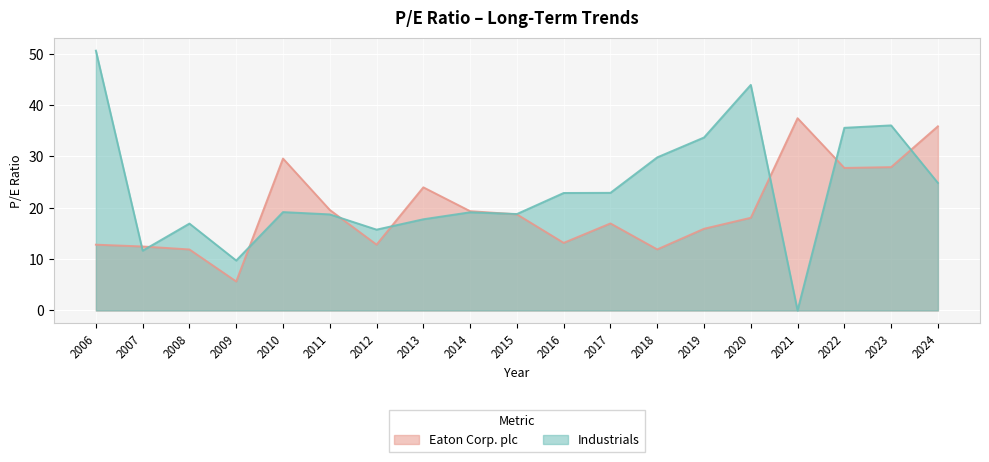

How many times do Industrials and Eaton Corp. plc cross each other?

9